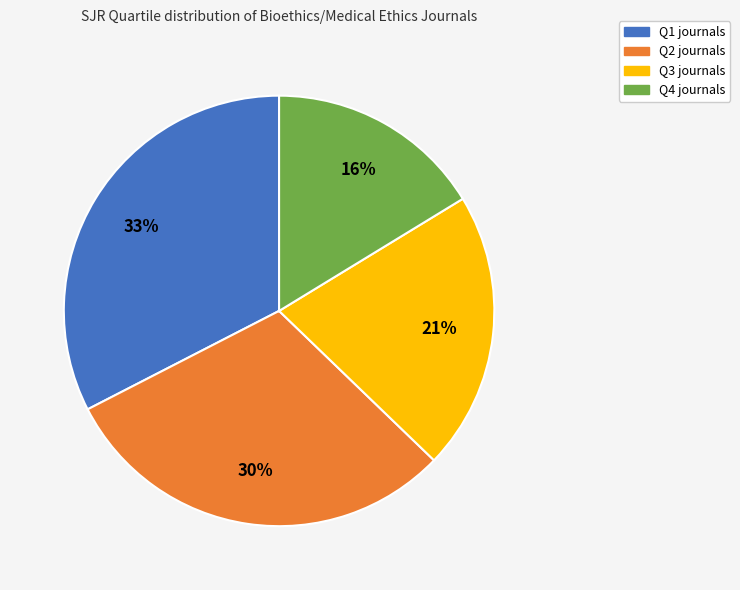

True or false: Q4 accounts for 23% of the total.

False